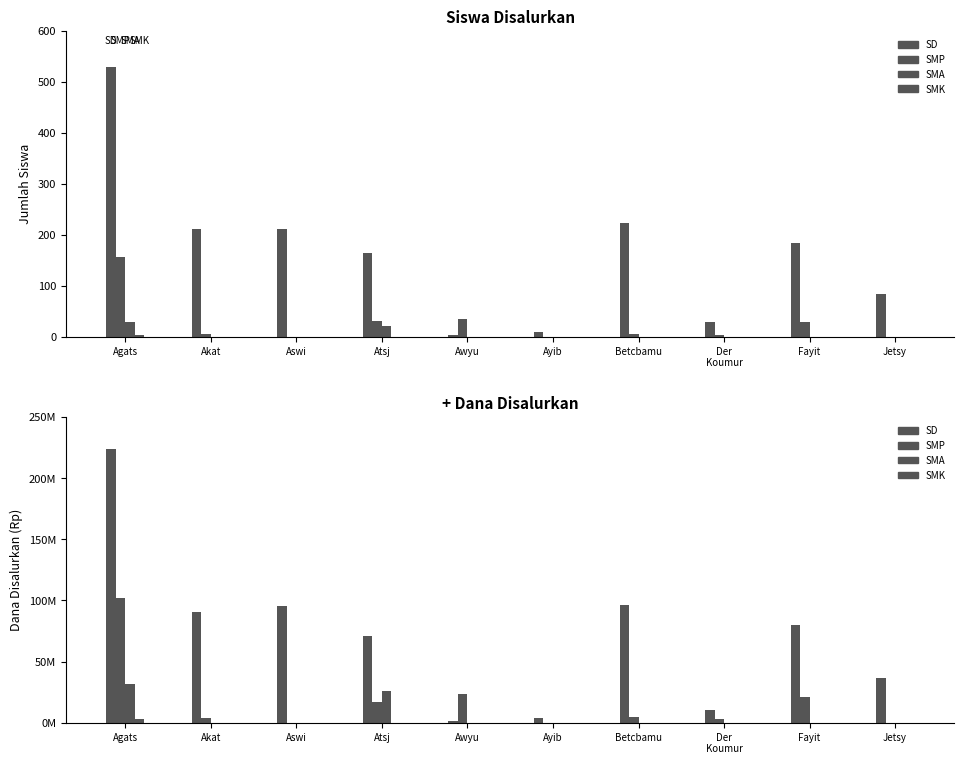

What is the label of the 7th bar from the right?

Atsj